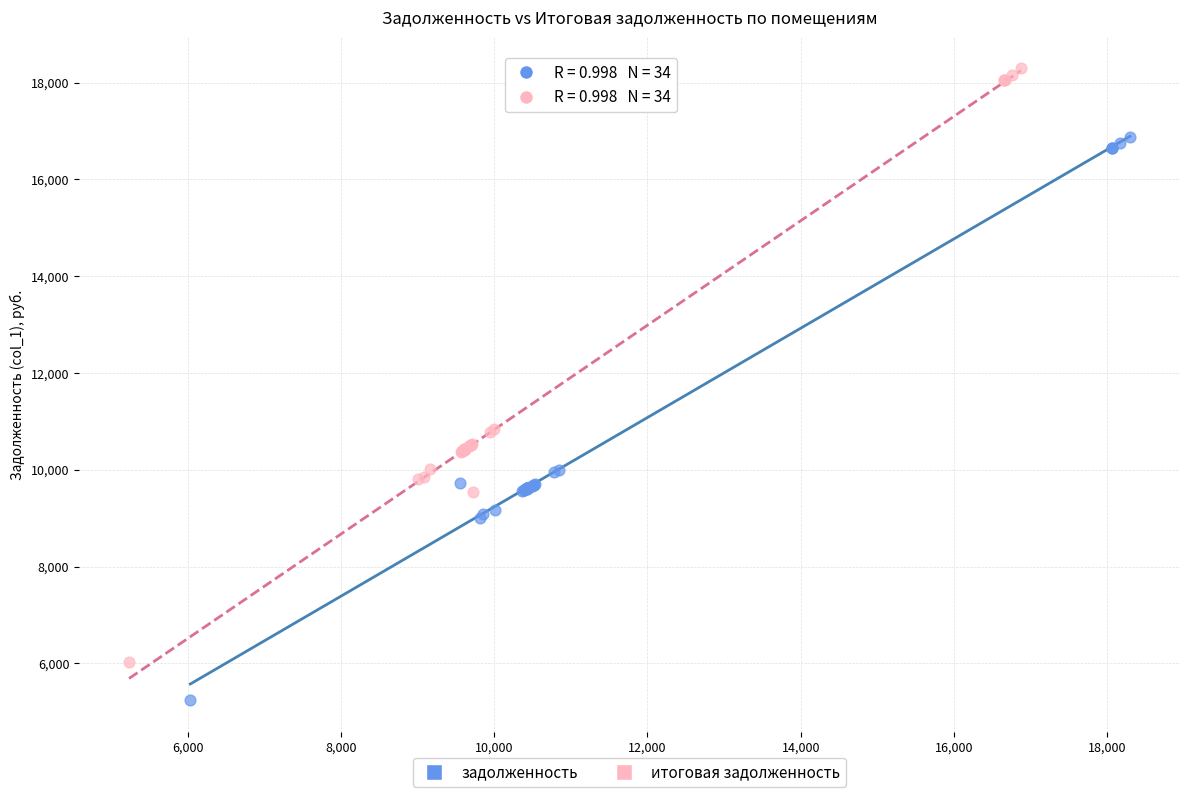

Which series has the widest spread of Y values?

итоговая задолженность